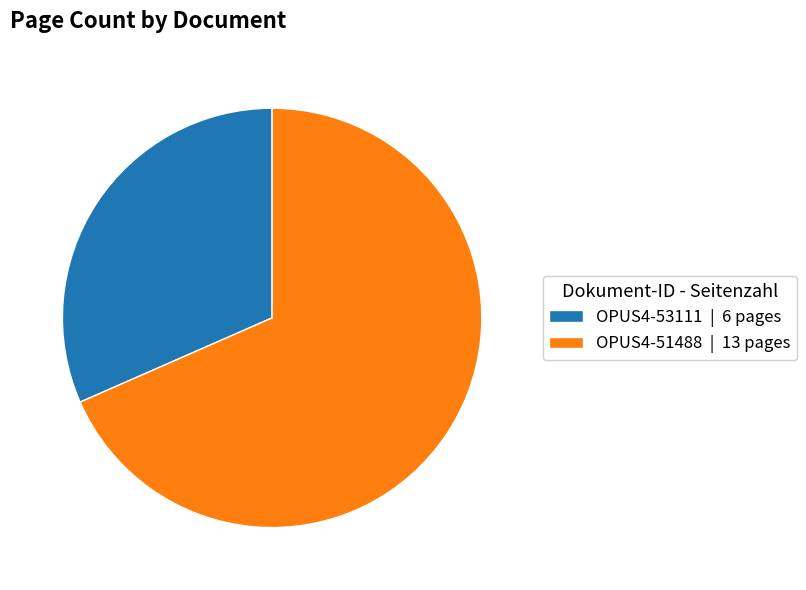

Which category has the smallest portion of the pie?

OPUS4-53111